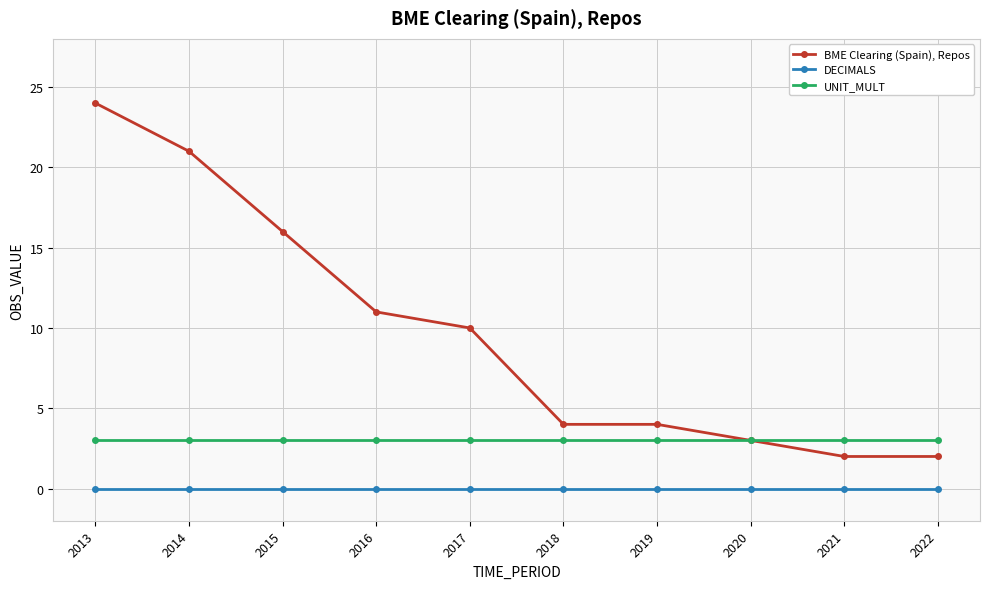

Reading left to right, list all the values displayed in this chart.

BME Clearing (Spain), Repos: 24	21	16	11	10	4	4	3	2	2
DECIMALS: 0	0	0	0	0	0	0	0	0	0
UNIT_MULT: 3	3	3	3	3	3	3	3	3	3